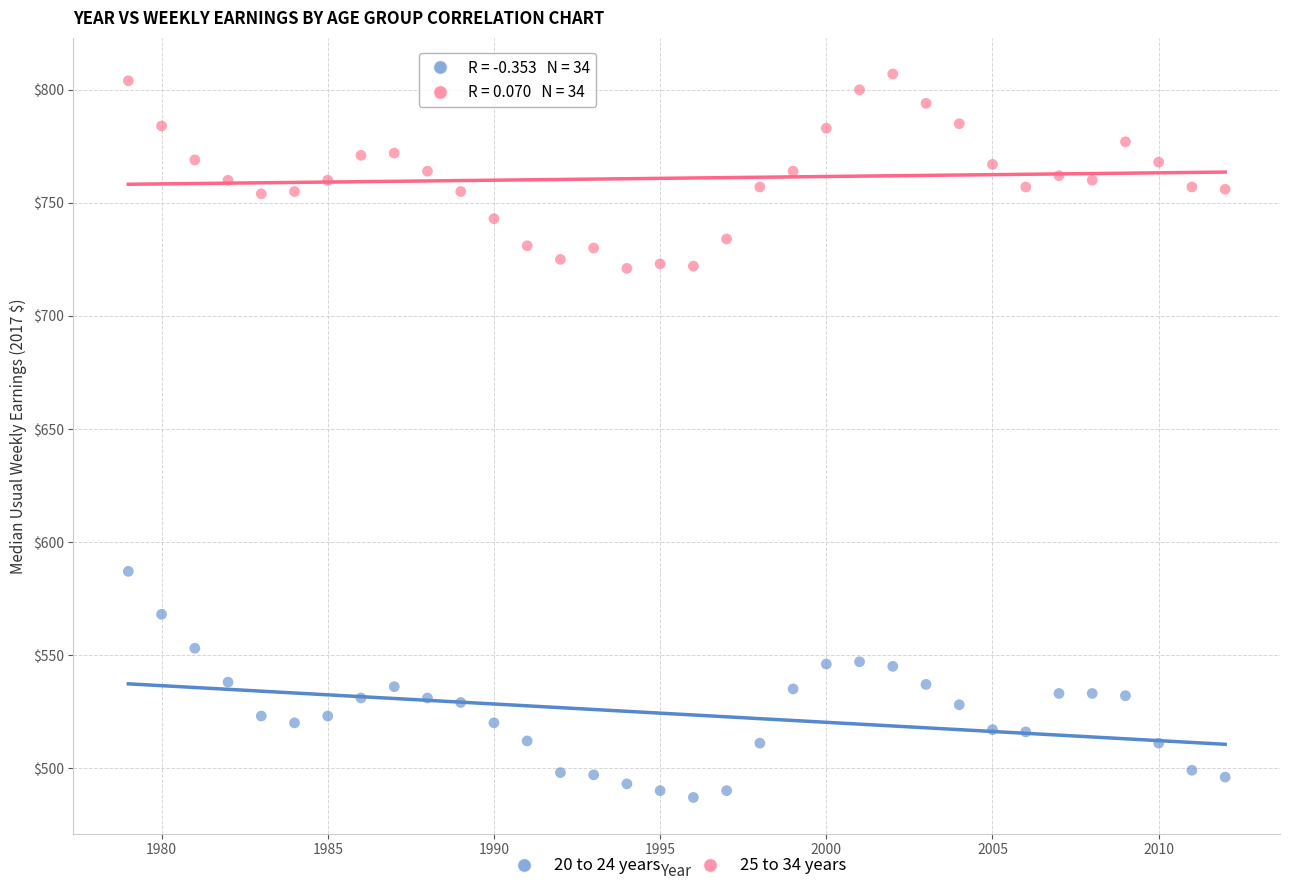

Across all series, what Y value is closest to 647?

587